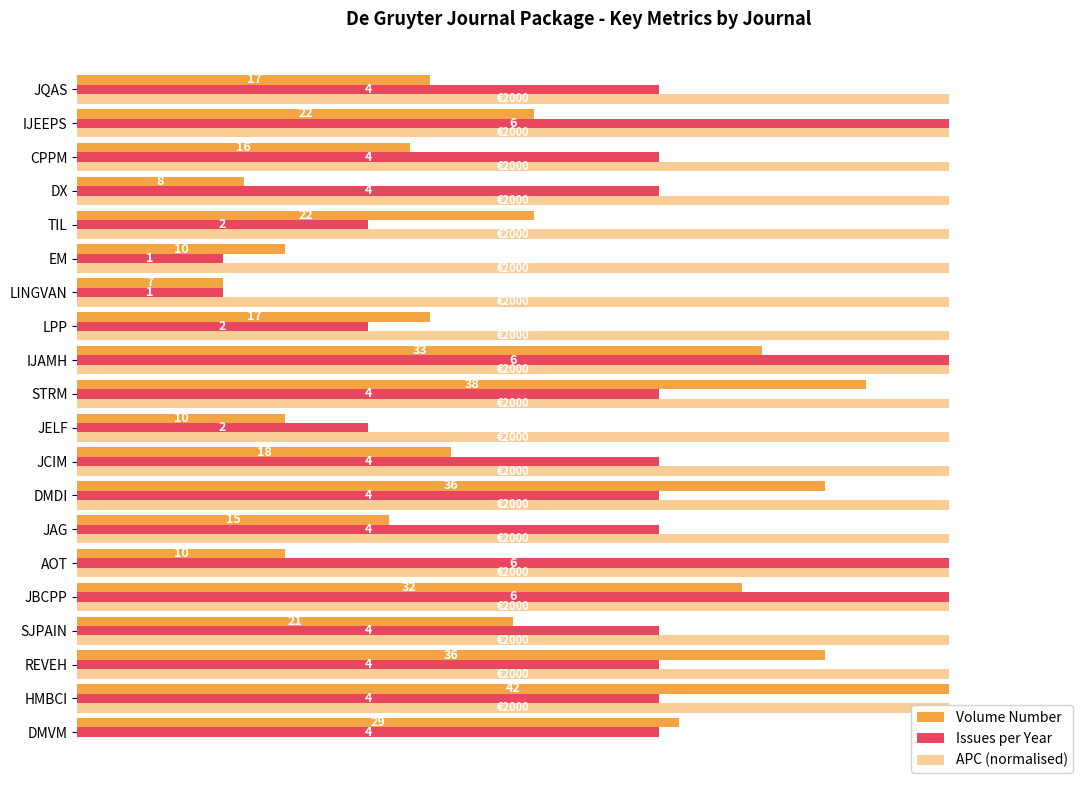

How many bars are there in total?

60